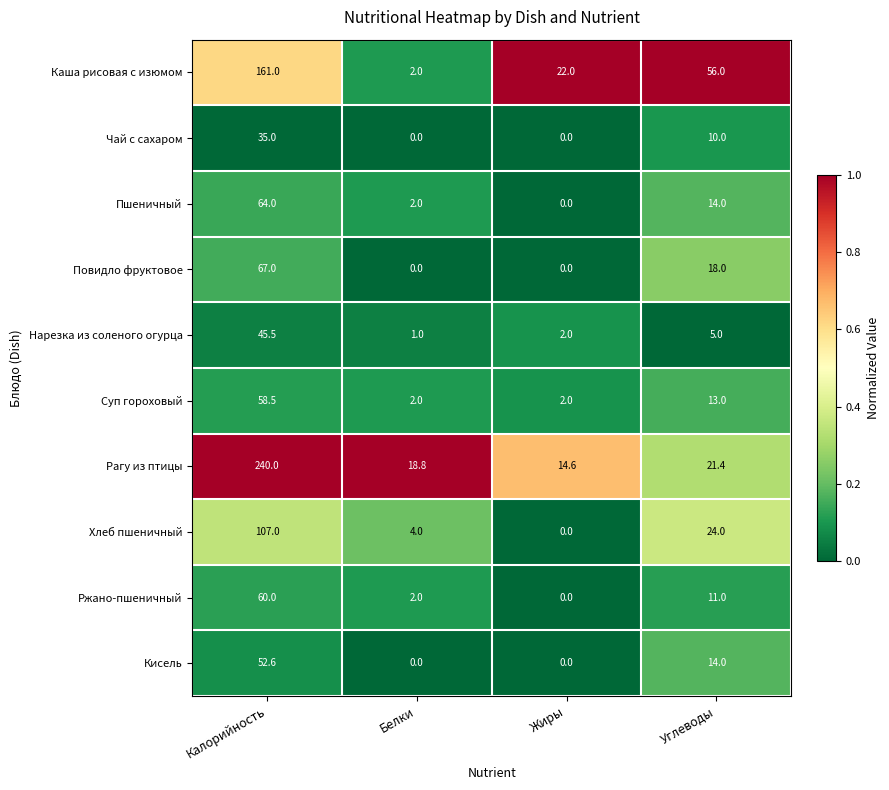

The value of Каша рисовая с изюмом at Белки is 2.8. True or false?

False